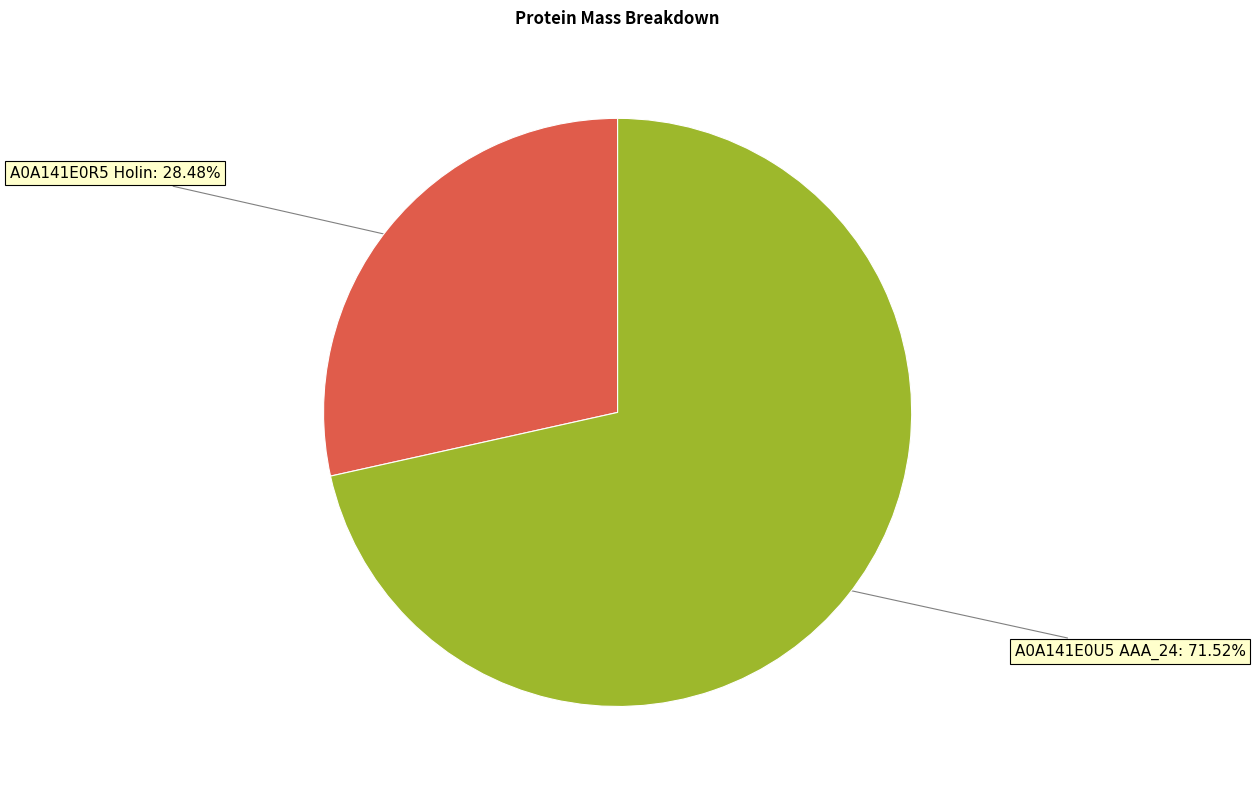

To the nearest percent, what is the average slice percentage?

50%